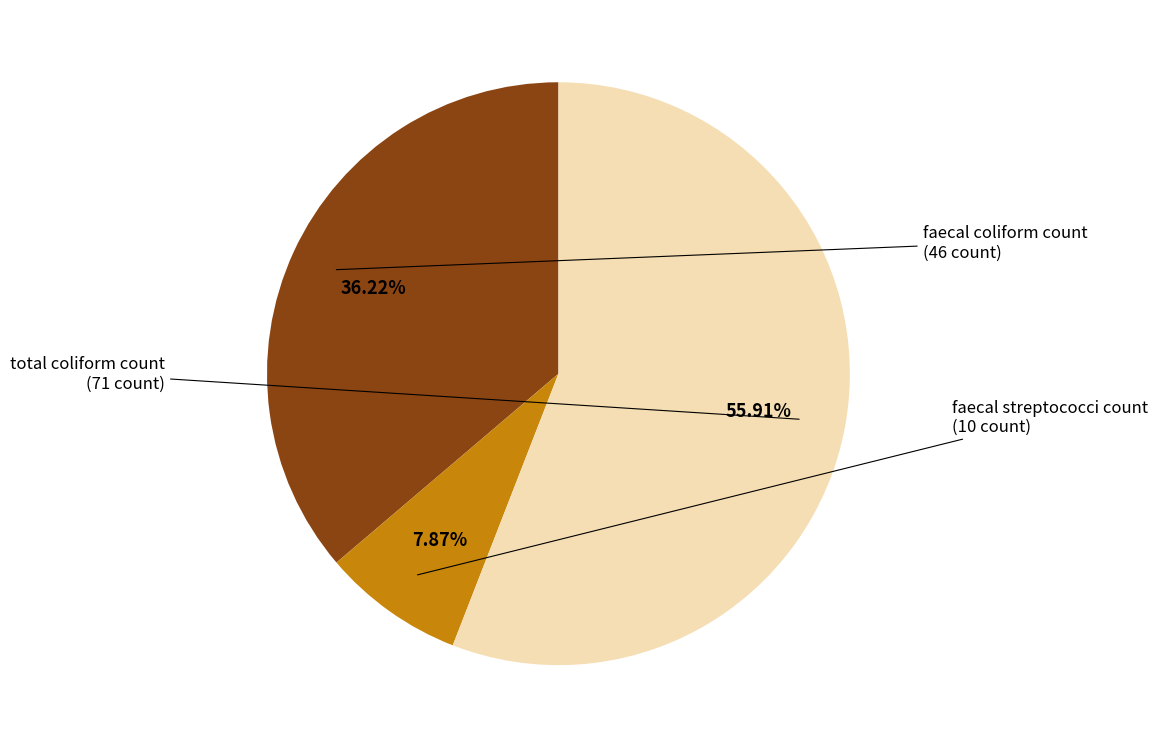

What is the smallest slice in the pie chart?

faecal streptococci count